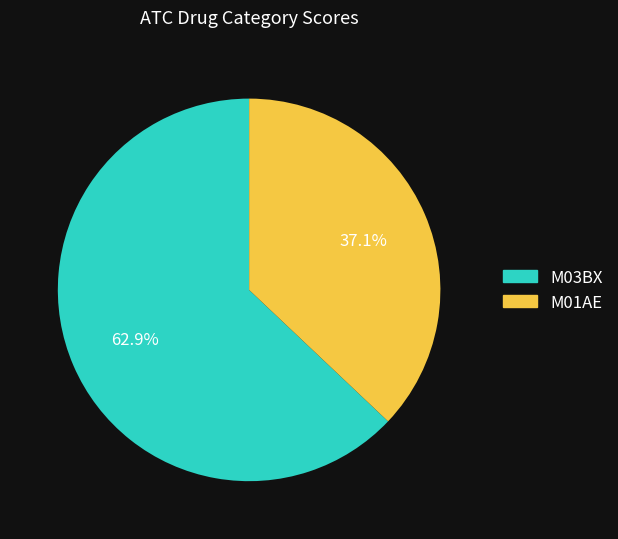

What is the smallest slice in the pie chart?

M01AE